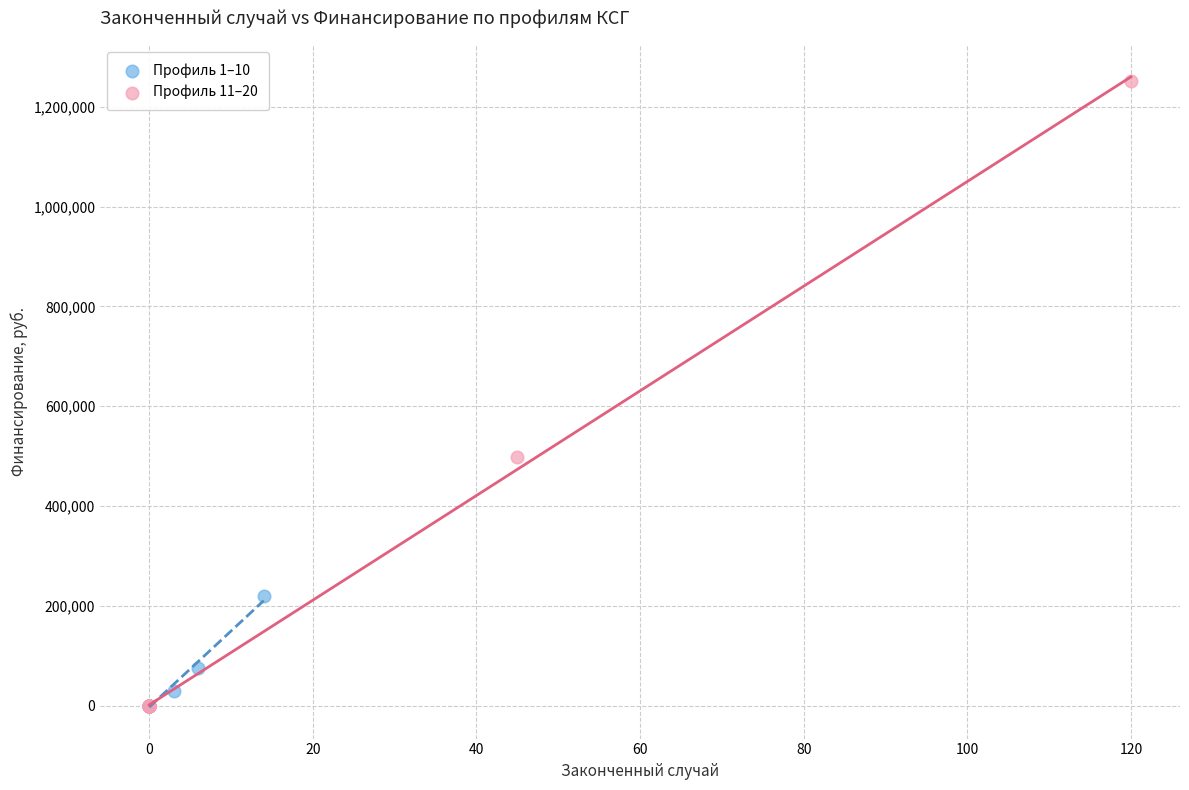

Which series has the largest Y range (max minus min)?

Профиль 11–20